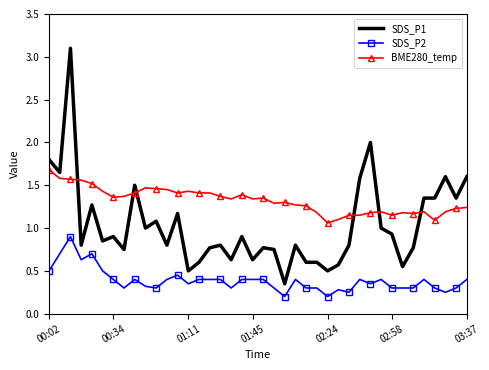

True or false: SDS_P1 has more than 2 points higher than both neighbors.

True